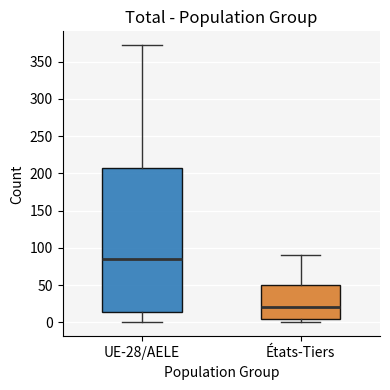

Reading left to right, read every box against the y-axis: the position of its median line, the range the box covers, and the ends of its whiskers. The values are not printed on the chart, so give them approximately, as read against the axis.

UE-28/AELE: median 85, box 15 to 205, whiskers 0 to 370
États-Tiers: median 20, box 5 to 50, whiskers 0 to 90